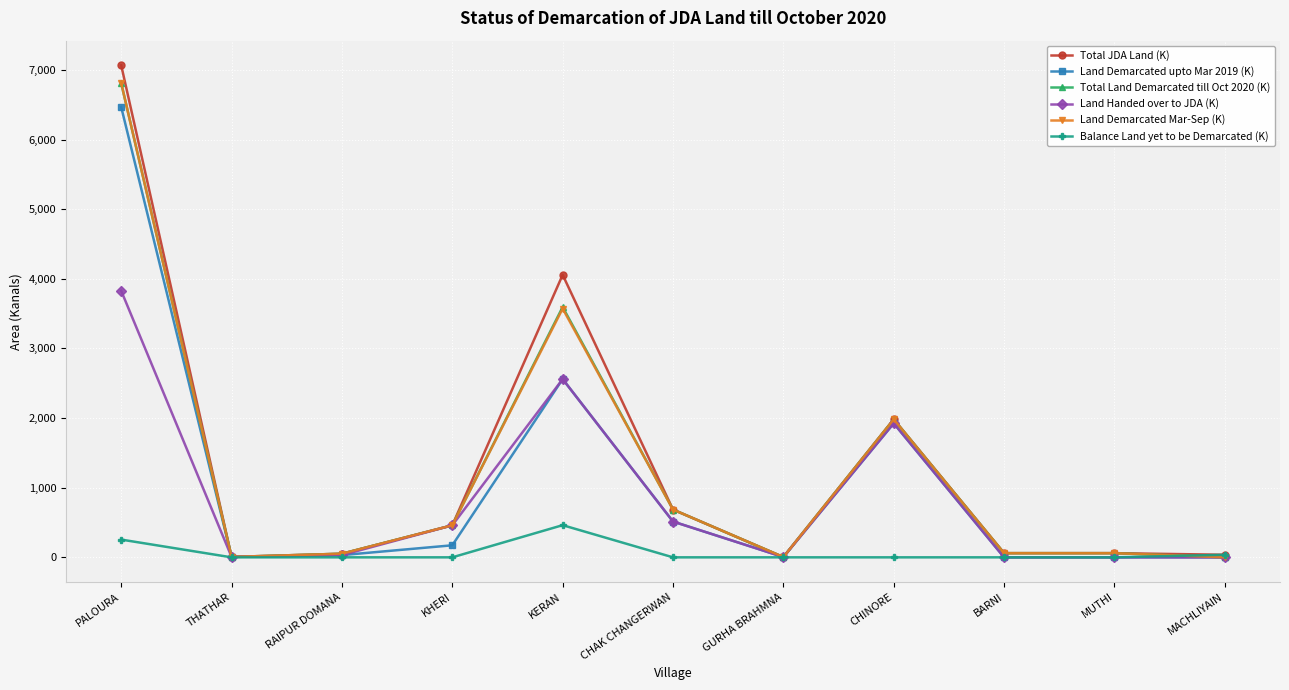

What is the difference between the second highest and minimum values in the Land Handed over to JDA (K) series?

2560